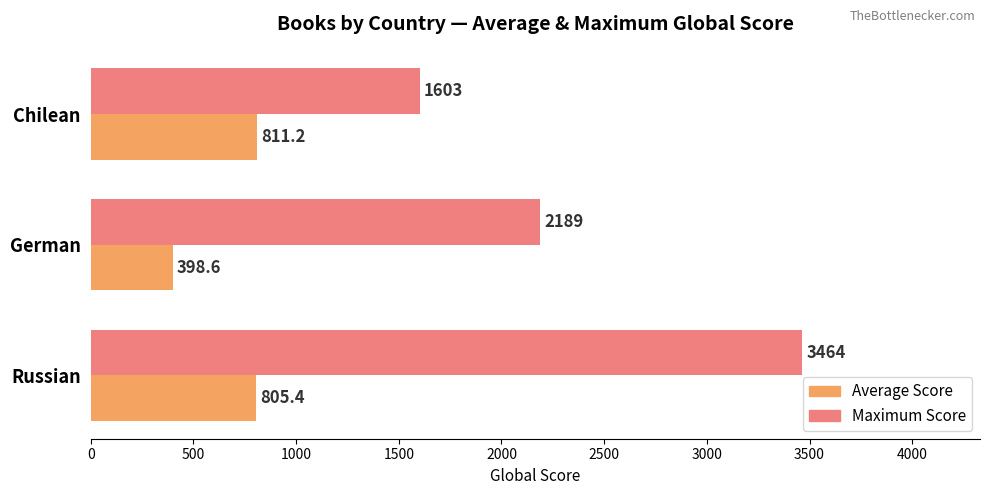

At which category is the sum across all series the highest?

Russian